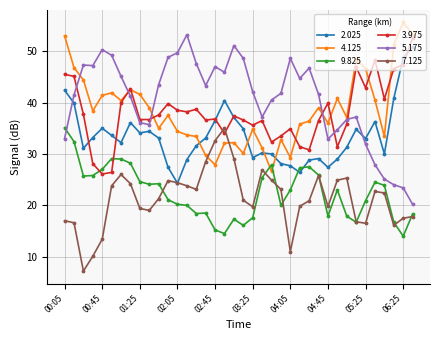

Which series ends up on top after the final intersection of 2.025 and 4.125?

4.125